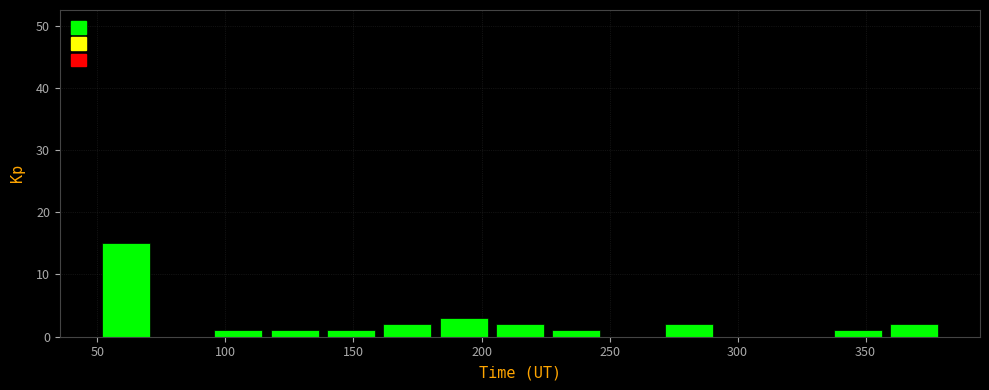

Reading left to right, list every bar in this chart as the range it spans on the x-axis followed by its height. Neither the bar edges nor the heights are printed on the chart, so give them approximately, as read against the axes.

50 to 72: 15
72 to 94: 0
94 to 116: 1
116 to 138: 1
138 to 160: 1
160 to 182: 2
182 to 204: 3
204 to 226: 2
226 to 248: 1
248 to 270: 0
270 to 292: 2
292 to 314: 0
314 to 336: 0
336 to 358: 1
358 to 380: 2